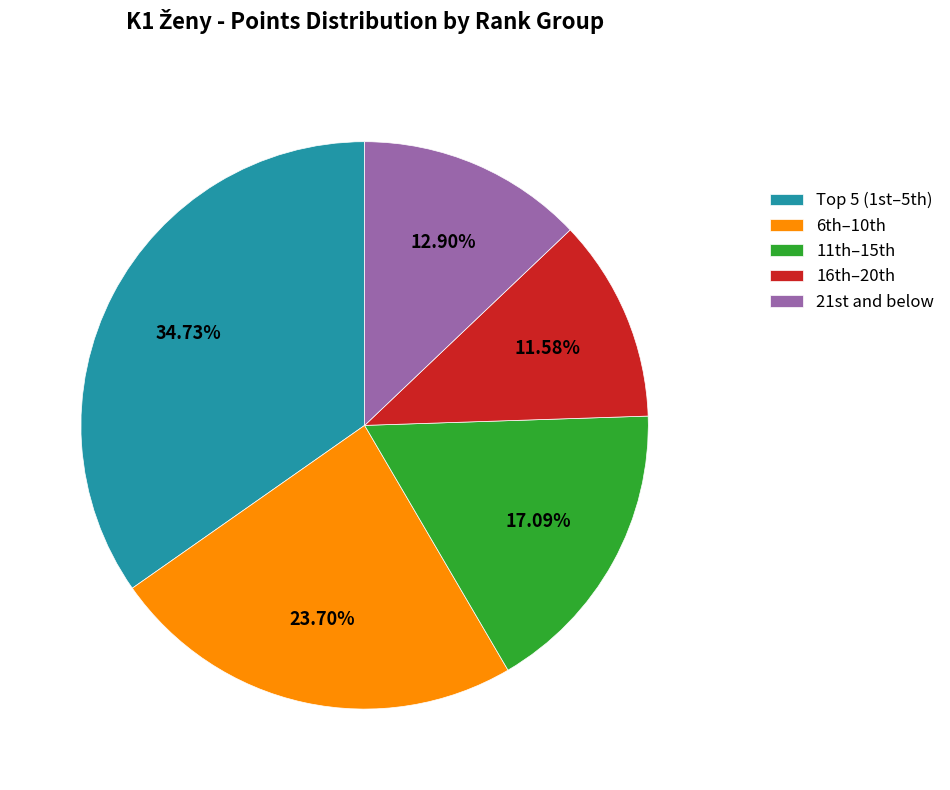

Does any single category account for the majority?

No